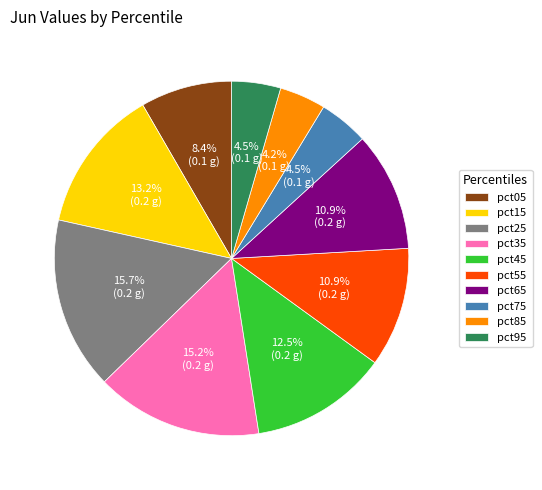

Does any single category account for the majority?

No